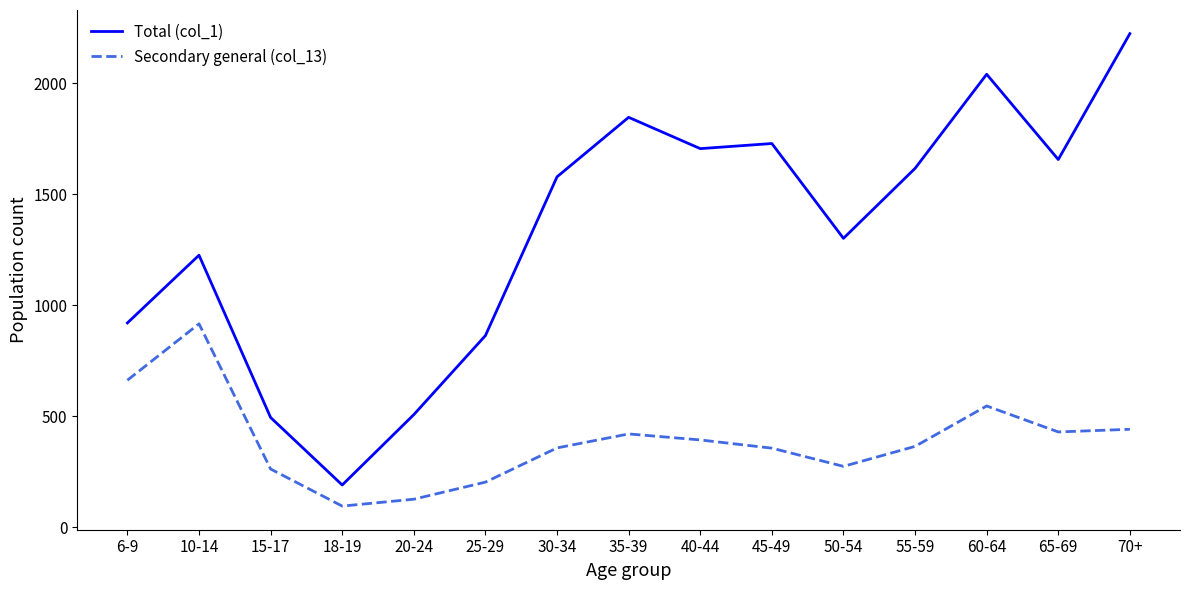

Does the chart have visible grid lines?

No